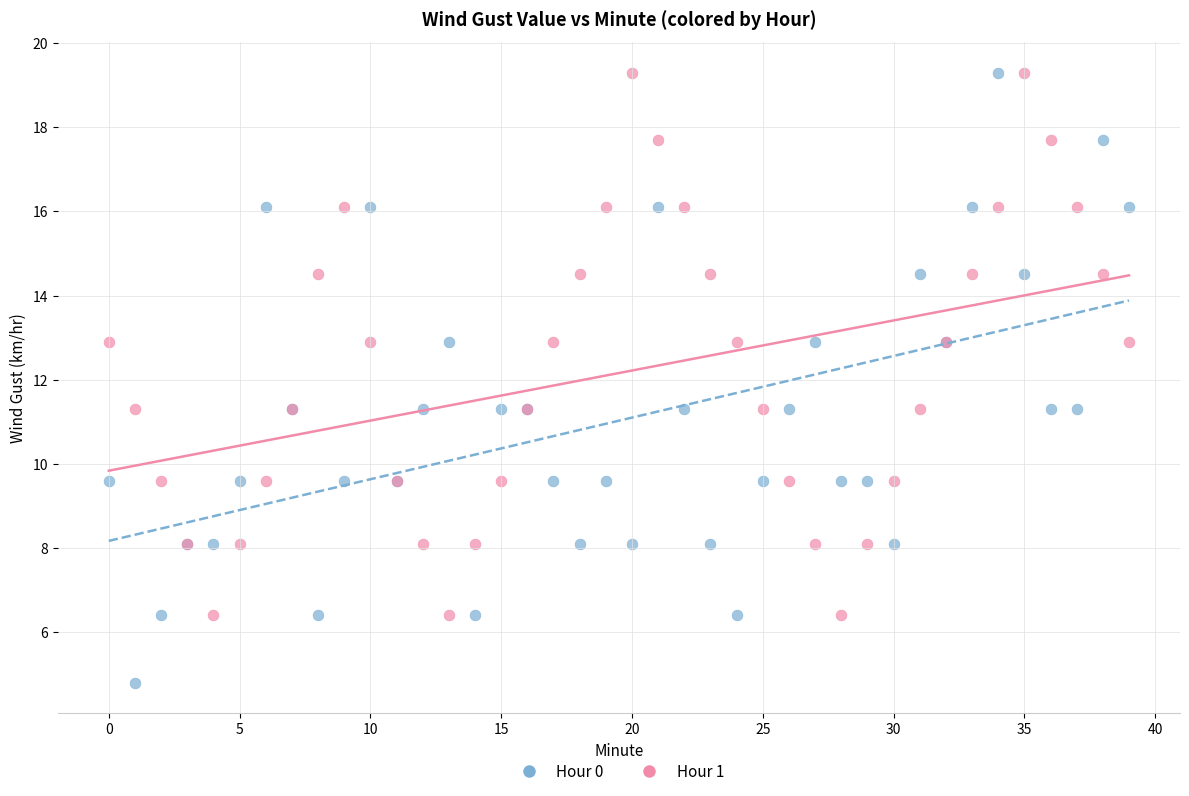

Which series has the widest spread of Y values?

Hour 0